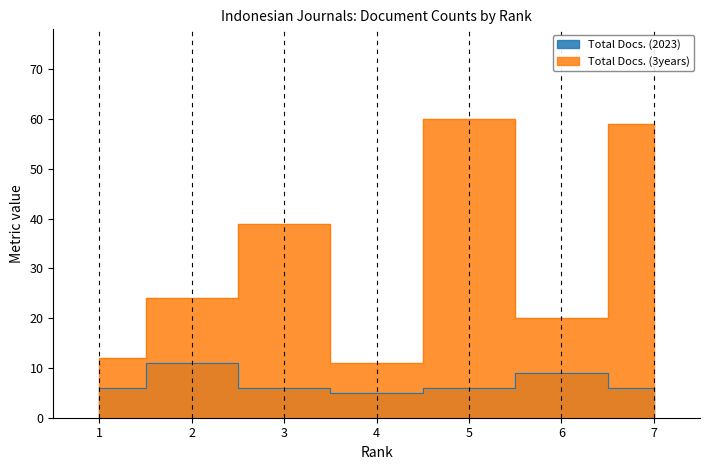

List the series in order of their peak value, highest first.

Total Docs. (3years), Total Docs. (2023)